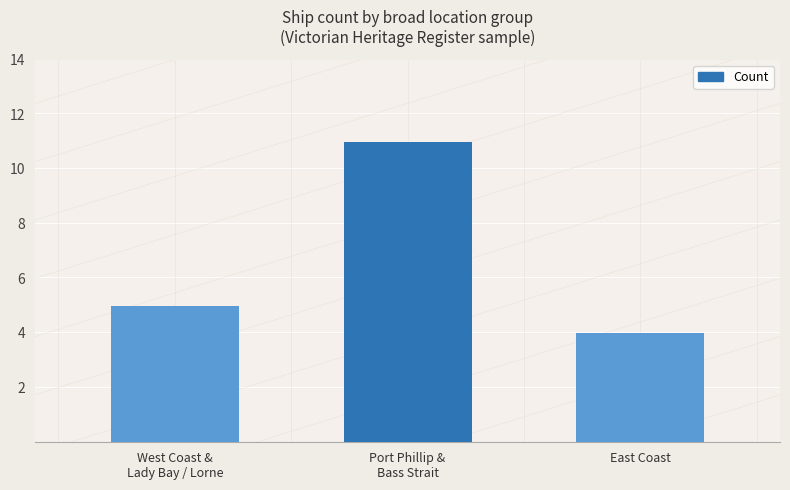

At which category does the chart reach its minimum across all series?

East Coast